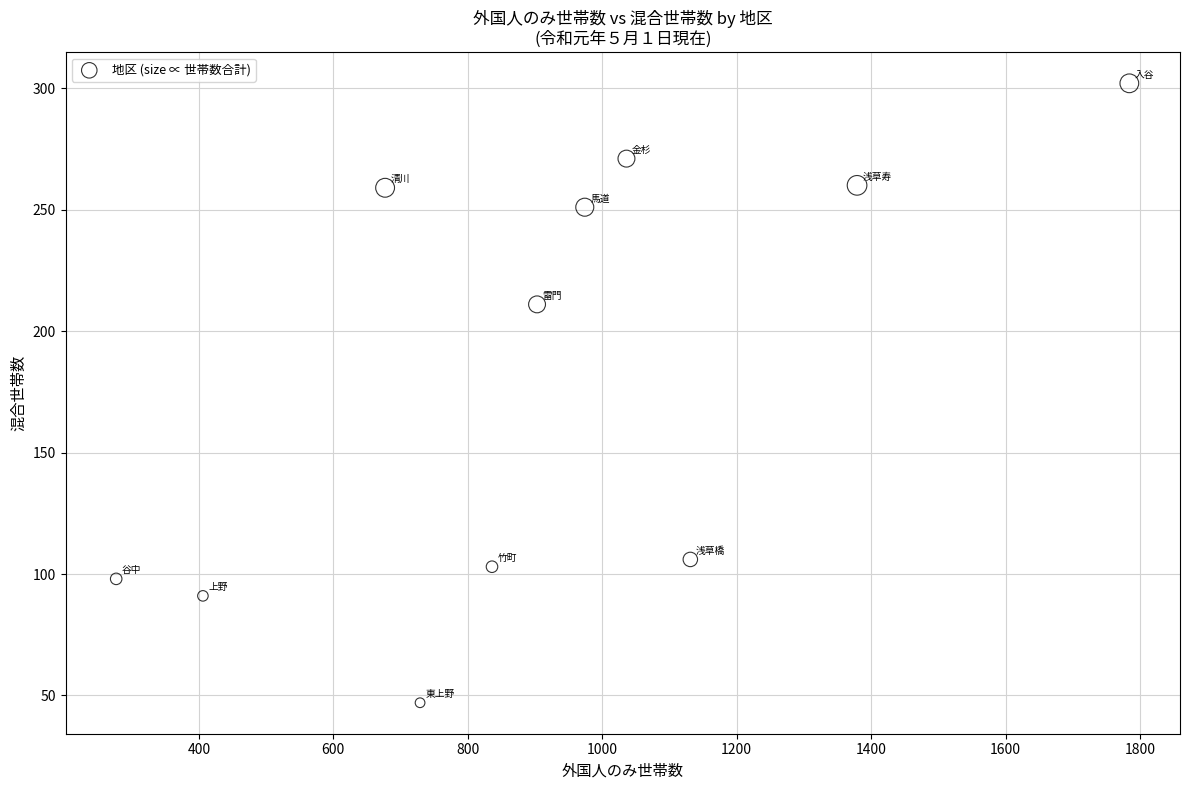

What Y value in the scatter plot is closest to 174?

211